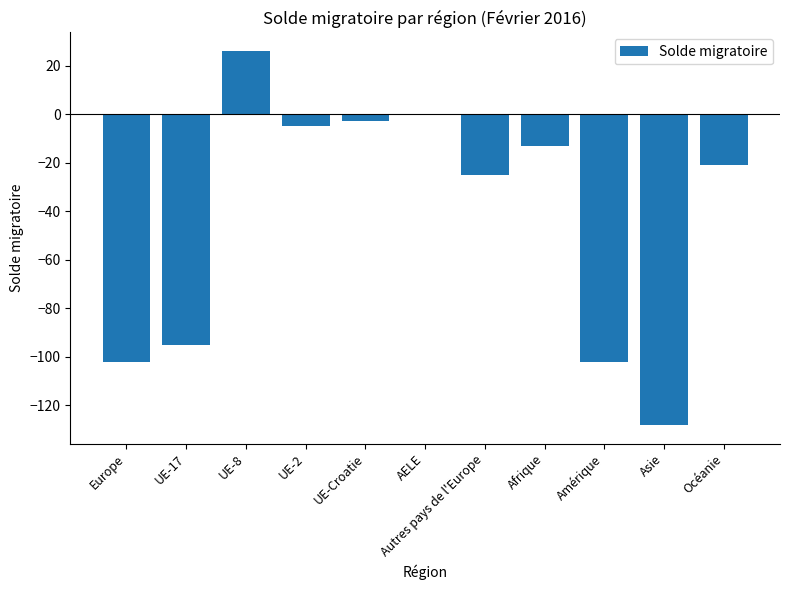

Between AELE and UE-2, which is larger?

AELE